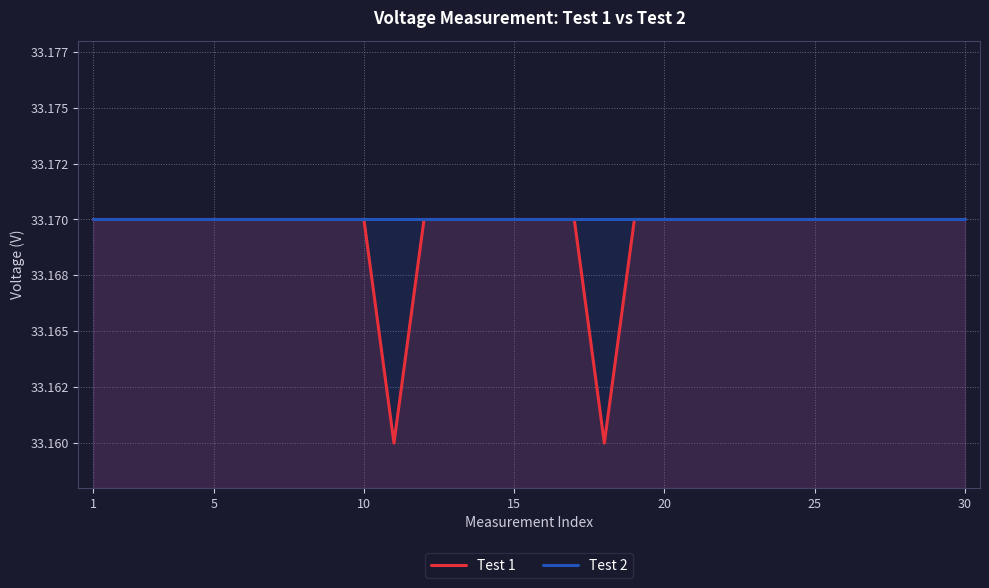

What is the sum of all Test 2 values?

995.1